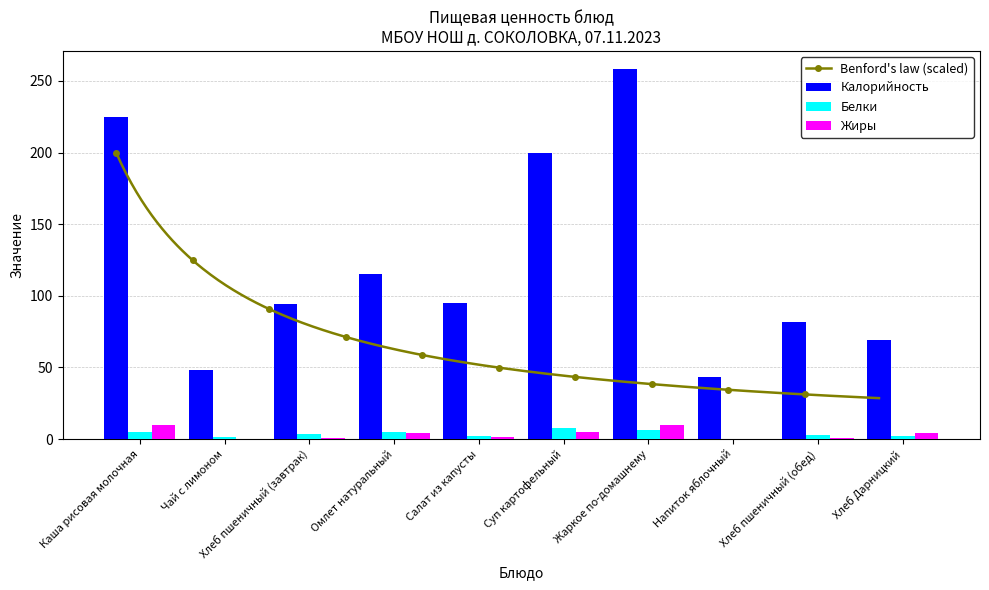

Is the value of Жиры at Чай с лимоном greater than the value of Белки at Чай с лимоном?

No